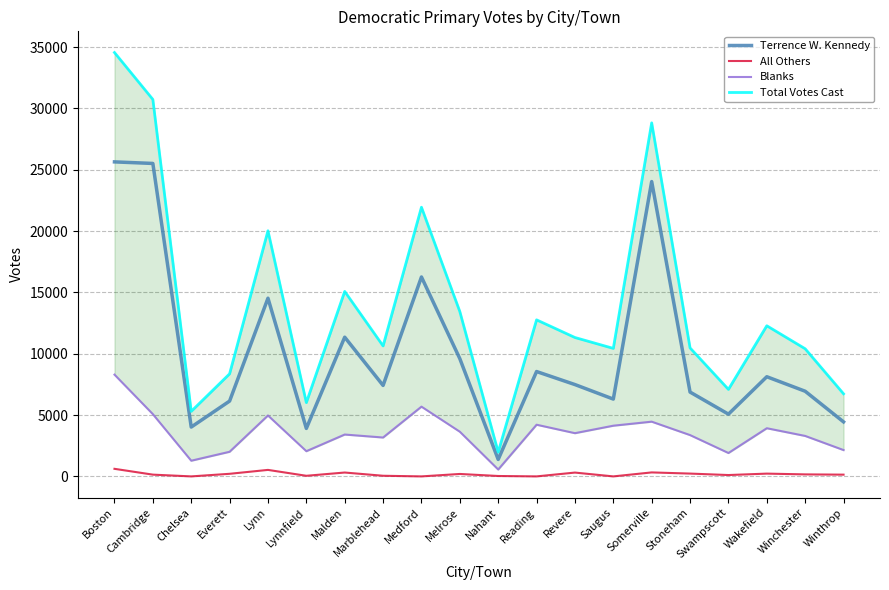

The value of Terrence W. Kennedy at Wakefield is 3257. True or false?

False